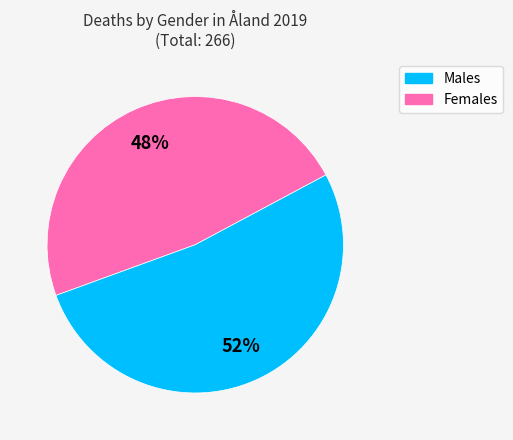

To the nearest percent, what is the average slice percentage?

50%